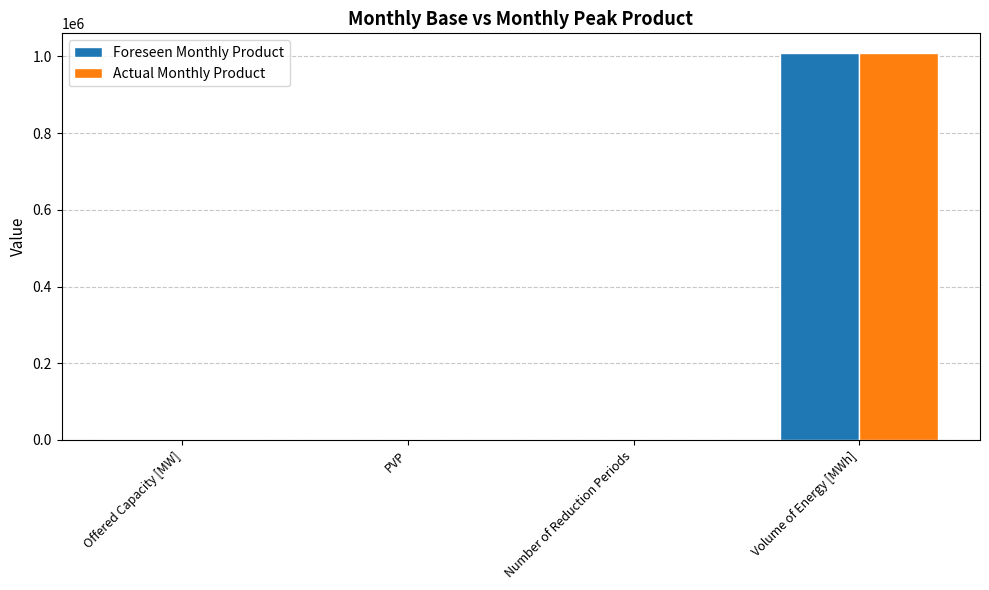

Which category has the highest value in the Actual Monthly Product series?

Volume of Energy [MWh]